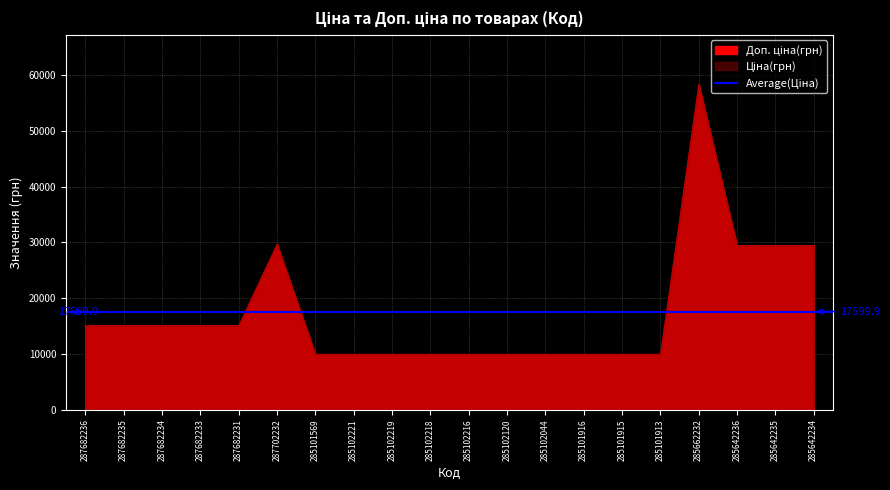

Which series has the widest spread of values?

Ціна